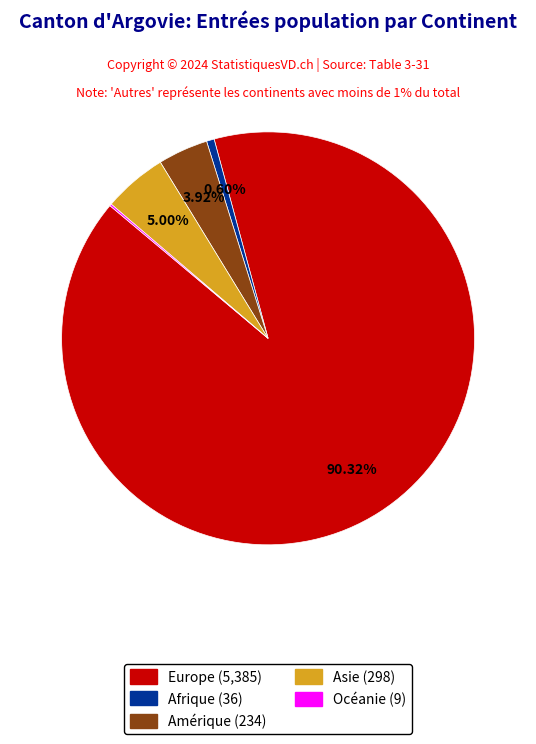

What is the majority slice?

Europe